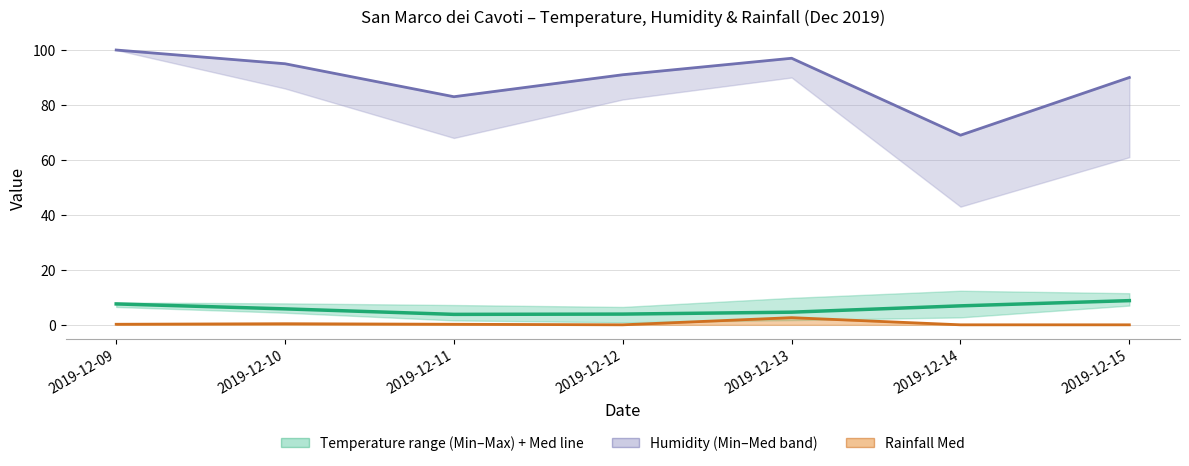

Is this an area chart (filled region under the line)?

No